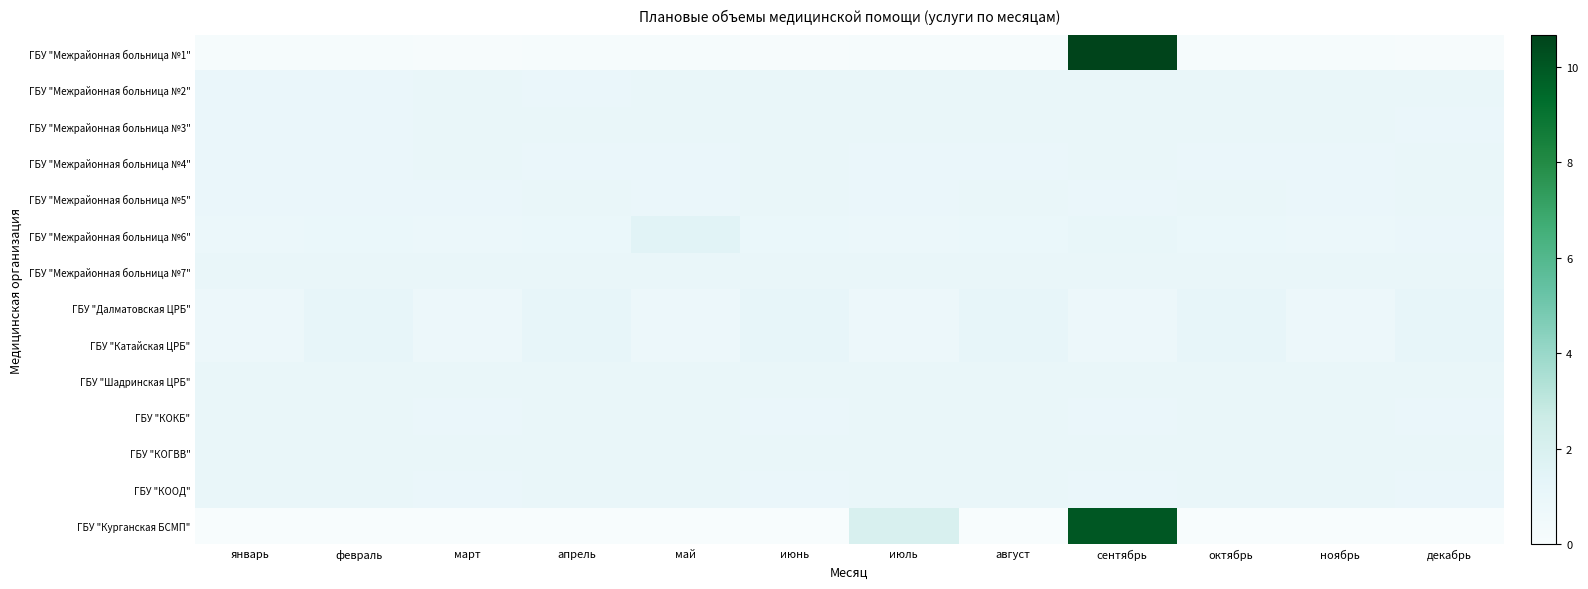

What is the greatest value displayed?

10.7